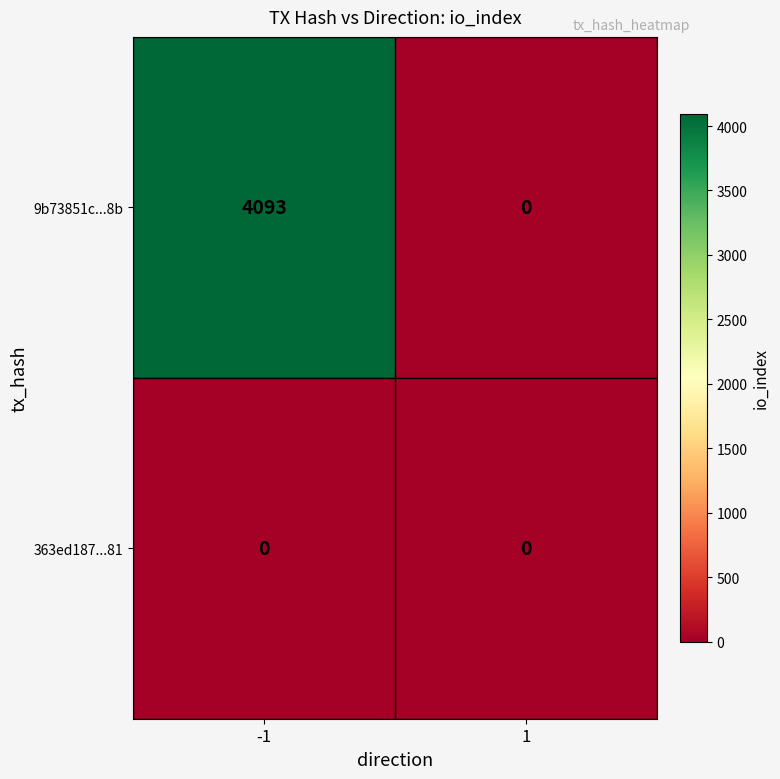

Which series has the largest range (max minus min)?

9b73851c...8b